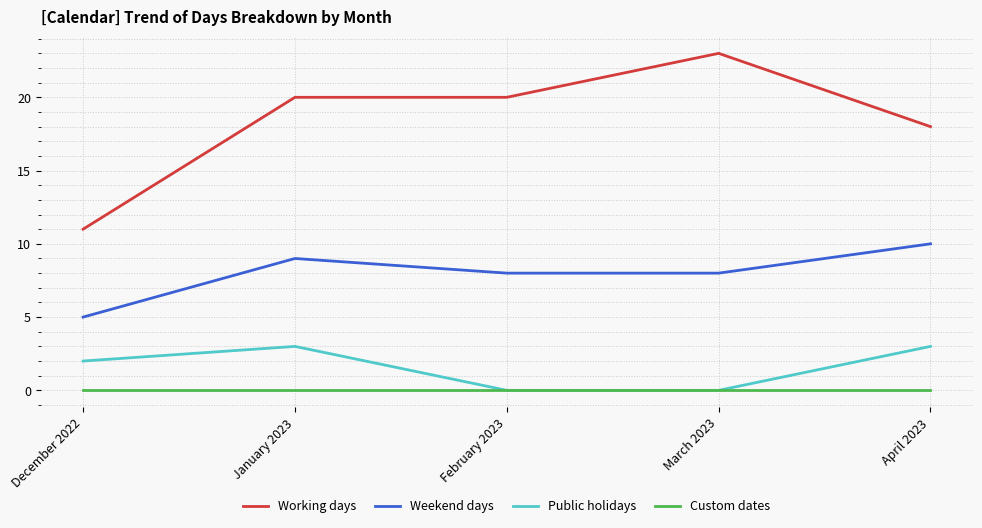

What is the difference between the Working days values at March 2023 and April 2023?

5